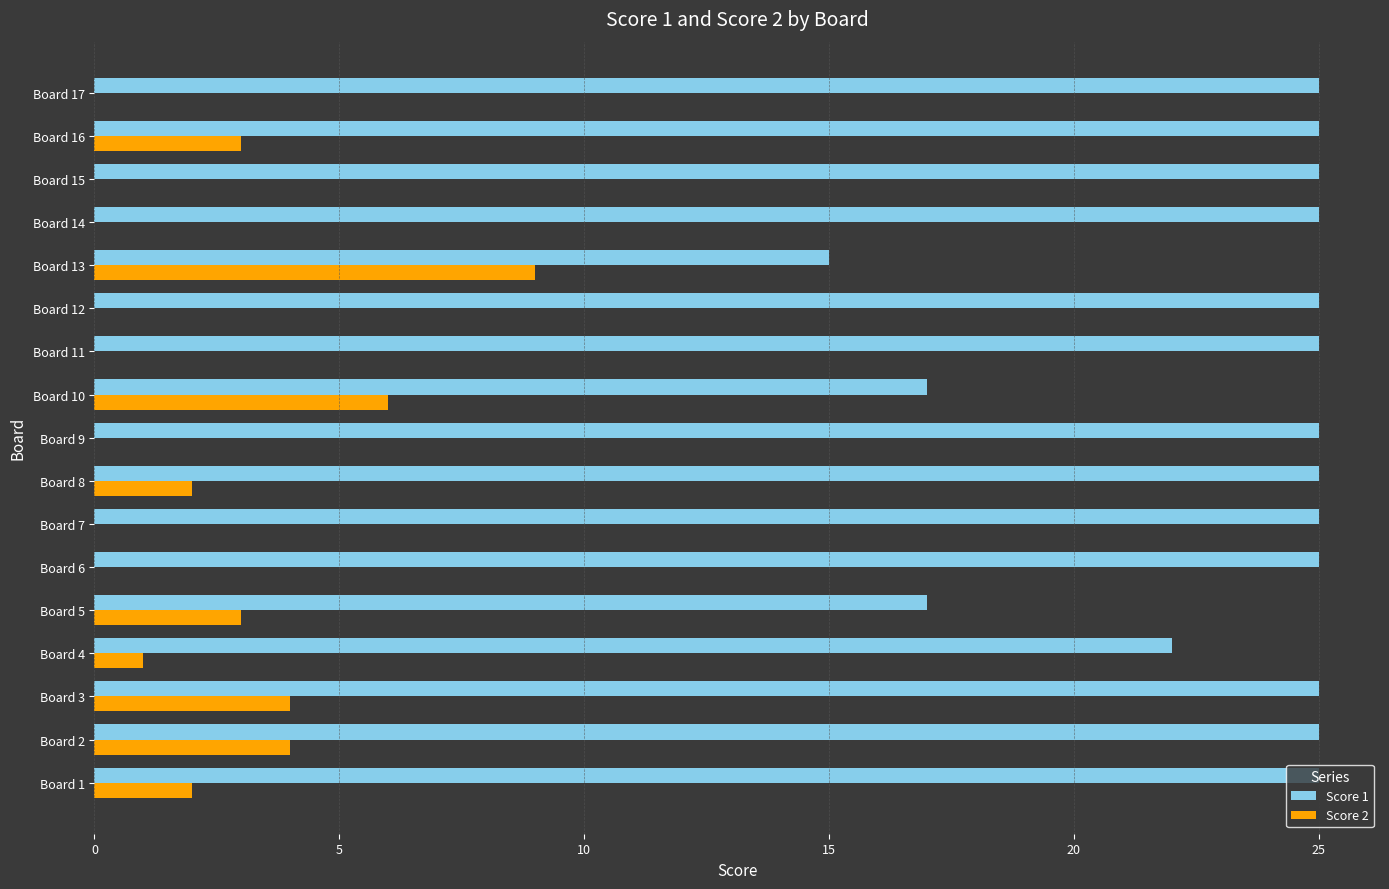

Which series changed the most between Board 3 and Board 15?

Score 2